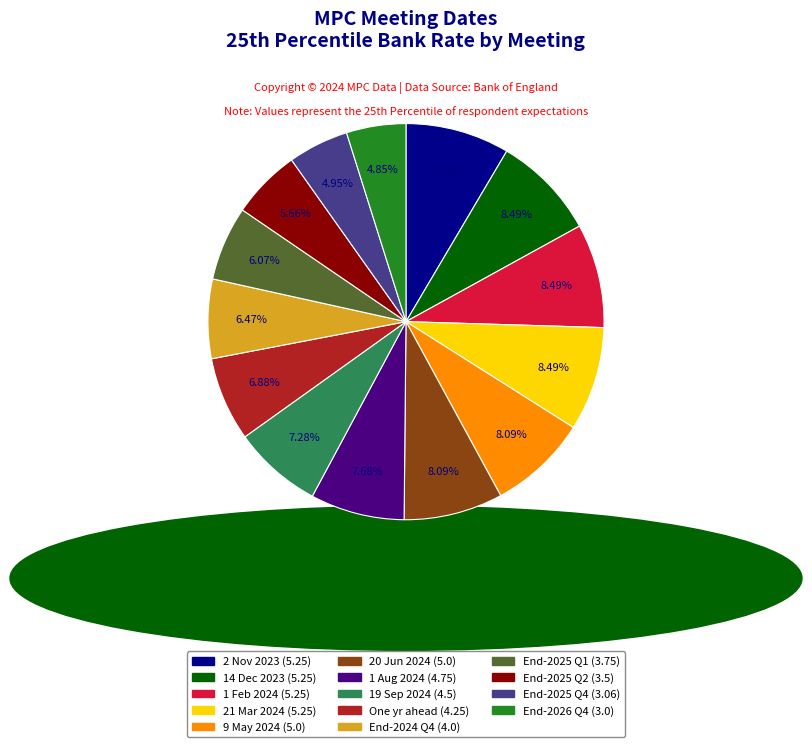

Is there any slice that represents more than half of the pie?

No